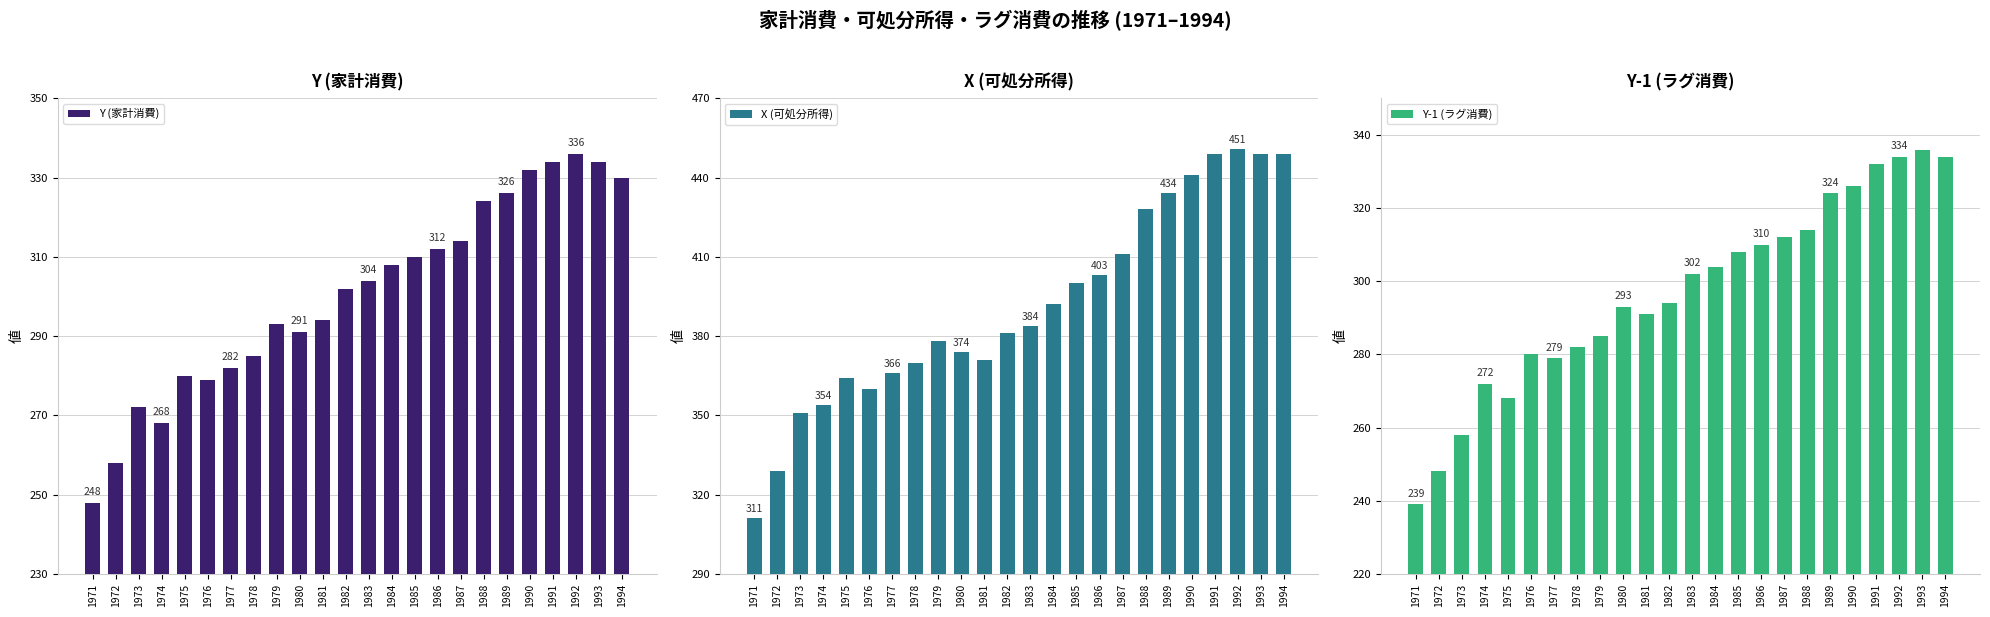

What is the highest value of the Y (家計消費) series?

336